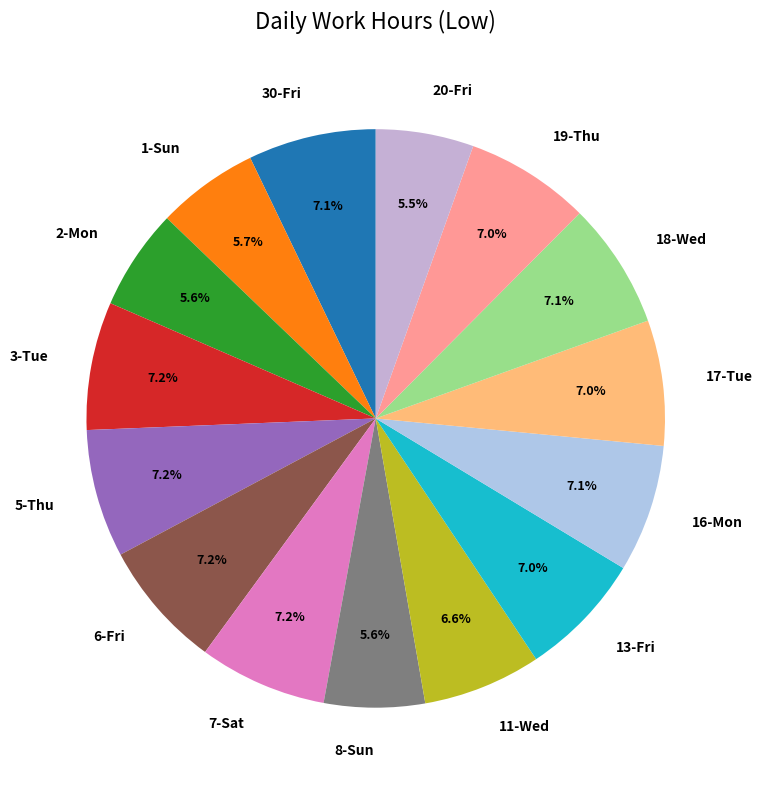

What percentage is NOT represented by 5-Thu?

92.8%